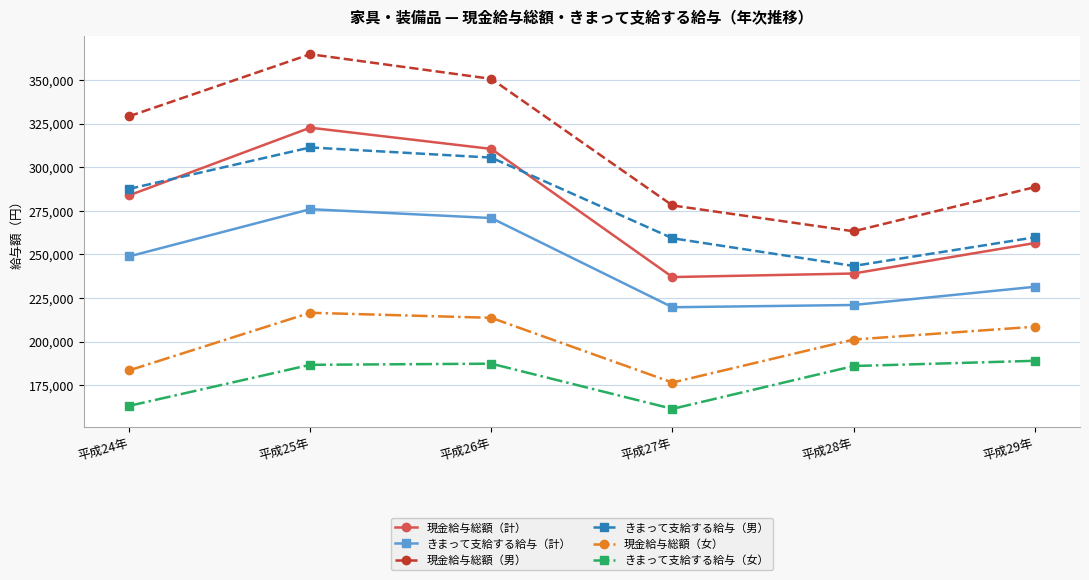

How many lines are shown in the chart?

6